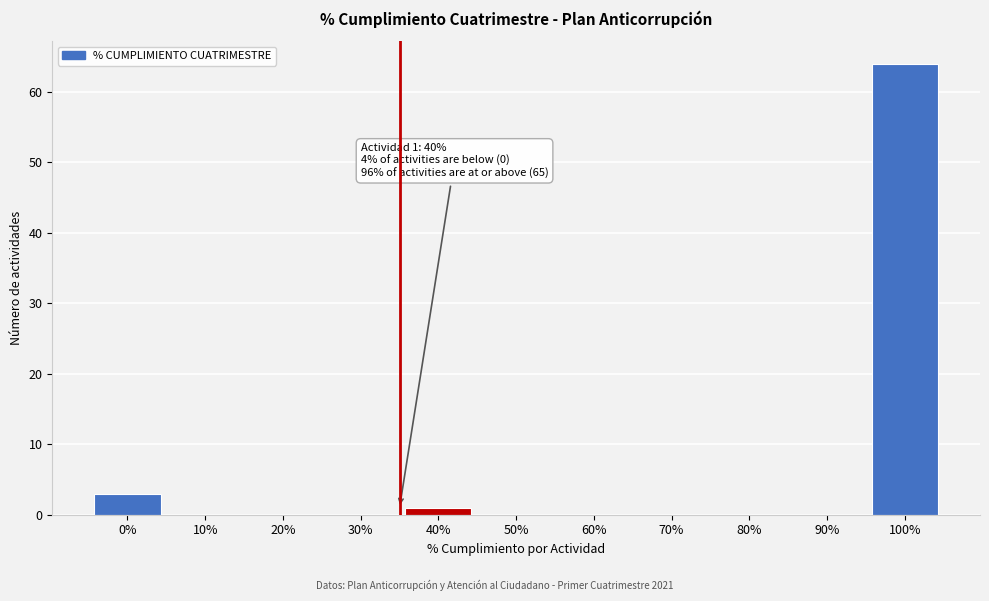

Reading right to left, what are all the values shown in this chart?

100%=64	90%=0	80%=0	70%=0	60%=0	50%=0	40%=1	30%=0	20%=0	10%=0	0%=3